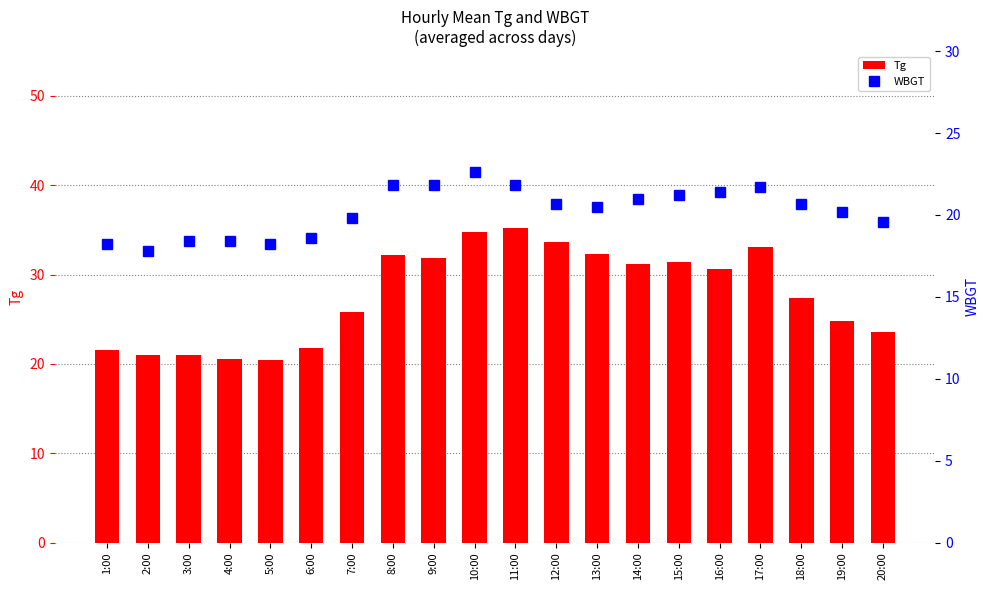

How many data points in WBGT are above 20?

12